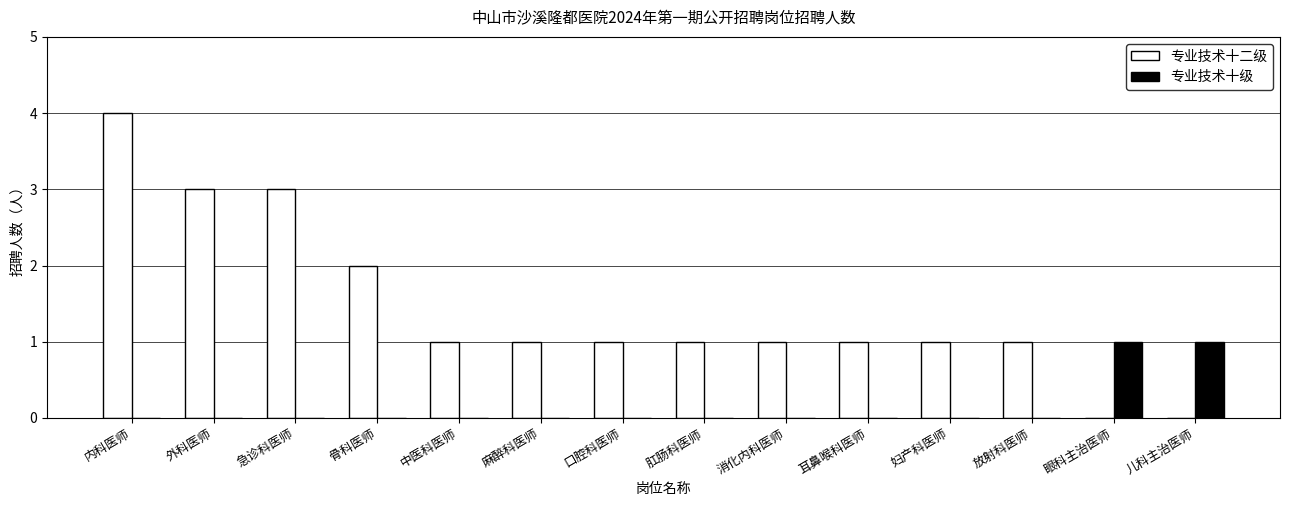

True or false: 专业技术十二级 has a value of 2 at 中医科医师.

False